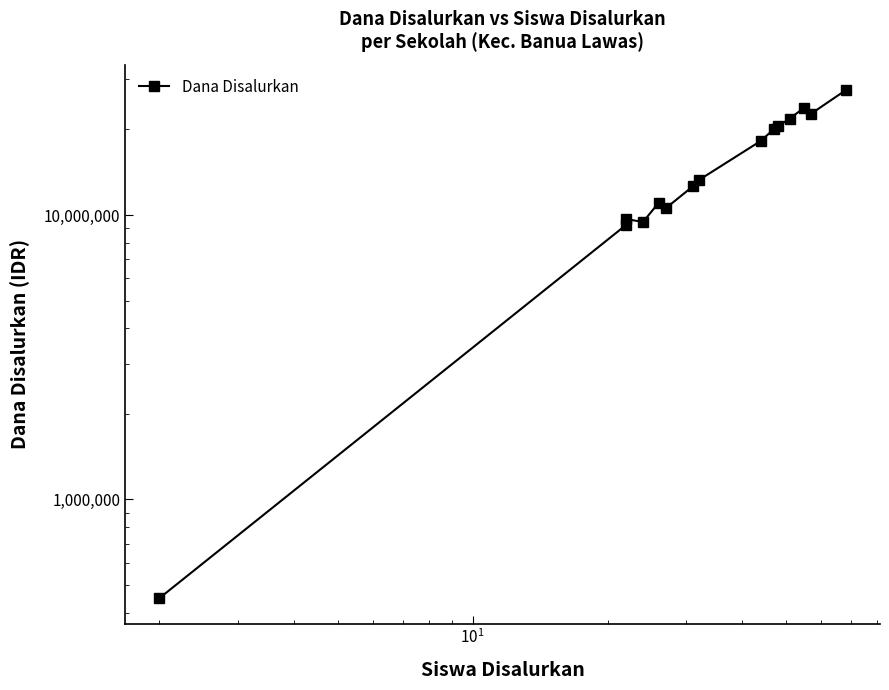

True or false: the data shows 13954607 at 13.

False